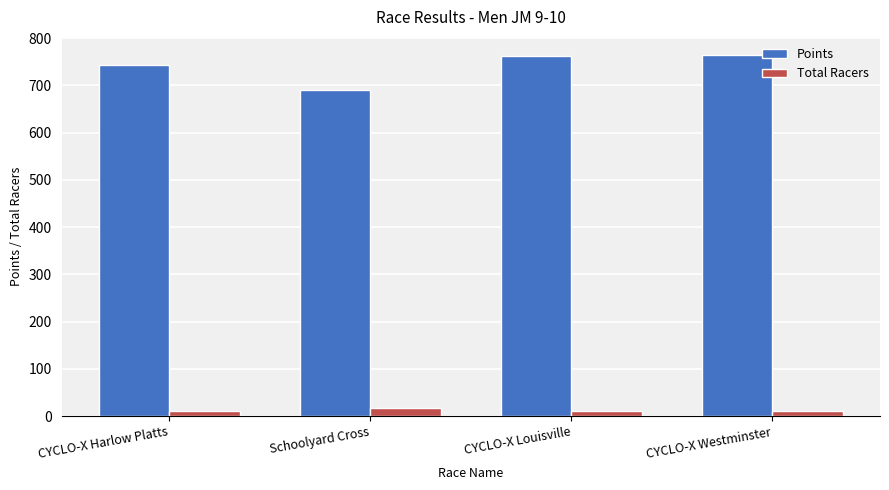

Which series changed the most between CYCLO-X Harlow Platts and Schoolyard Cross?

Points